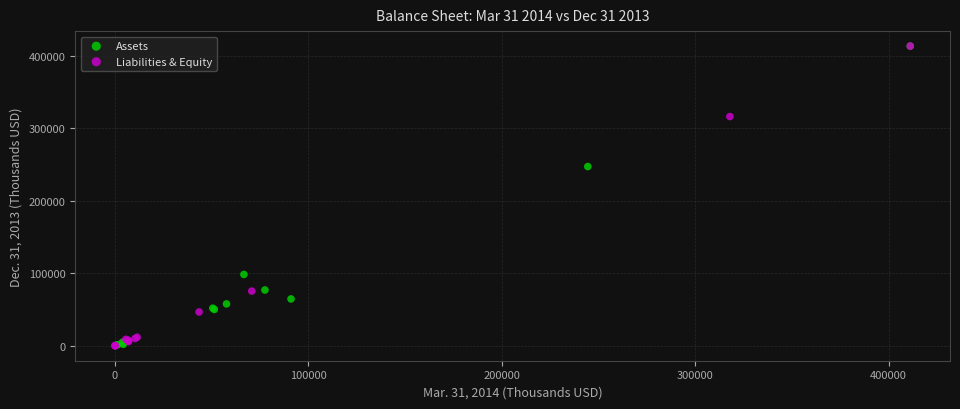

What are all the series names shown in the legend?

Assets, Liabilities & Equity